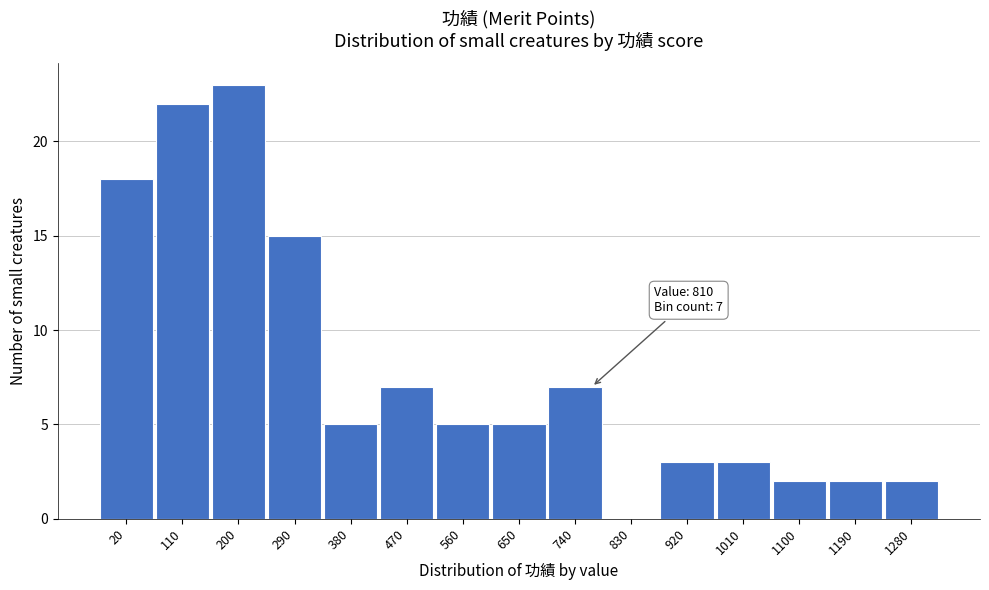

Reading left to right, what are all the values shown in this chart?

20=18	110=22	200=23	290=15	380=5	470=7	560=5	650=5	740=7	830=0	920=3	1010=3	1100=2	1190=2	1280=2